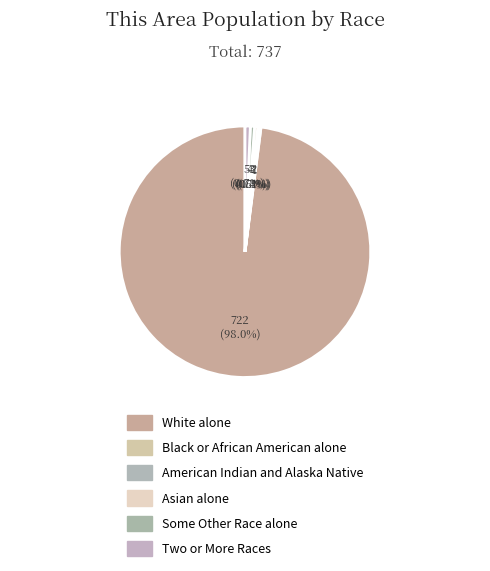

Which slice is the largest?

White alone